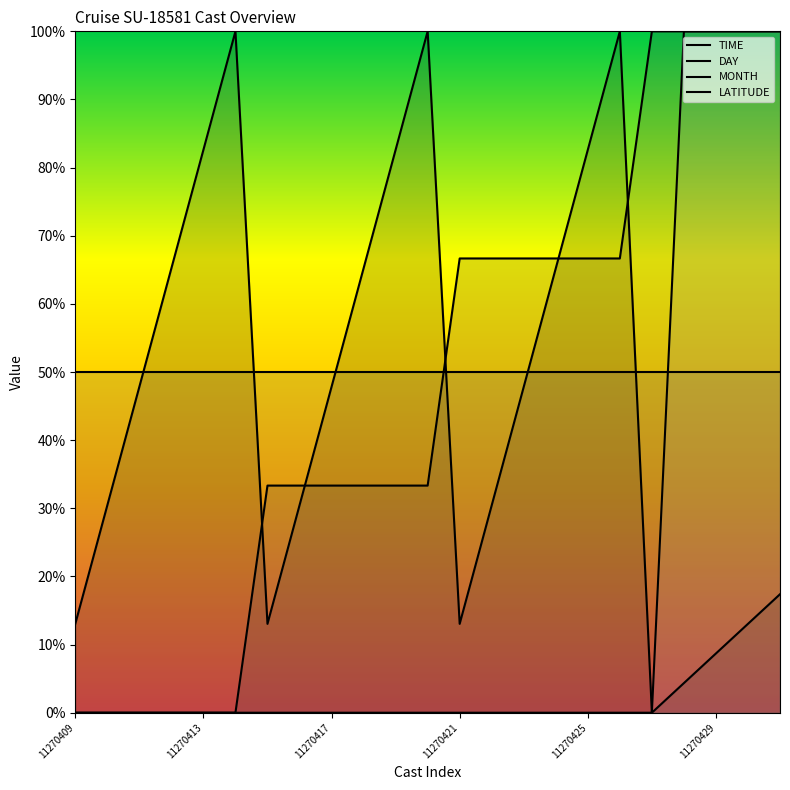

Reading left to right, list all the values displayed in this chart.

TIME: 13.0	30.4	47.8	65.2	82.6	100.0	13.0	30.4	47.8	65.2	82.6	100.0	13.0	30.4	47.8	65.2	82.6	100.0	0.0	4.3	8.7	13.0	17.4
DAY: 0.0	0.0	0.0	0.0	0.0	0.0	33.3	33.3	33.3	33.3	33.3	33.3	66.7	66.7	66.7	66.7	66.7	66.7	100.0	100.0	100.0	100.0	100.0
MONTH: 50.0	50.0	50.0	50.0	50.0	50.0	50.0	50.0	50.0	50.0	50.0	50.0	50.0	50.0	50.0	50.0	50.0	50.0	50.0	50.0	50.0	50.0	50.0
LATITUDE: 0.0	0.0	0.0	0.0	0.0	0.0	0.0	0.0	0.0	0.0	0.0	0.0	0.0	0.0	0.0	0.0	0.0	0.0	0.0	100.0	100.0	100.0	100.0